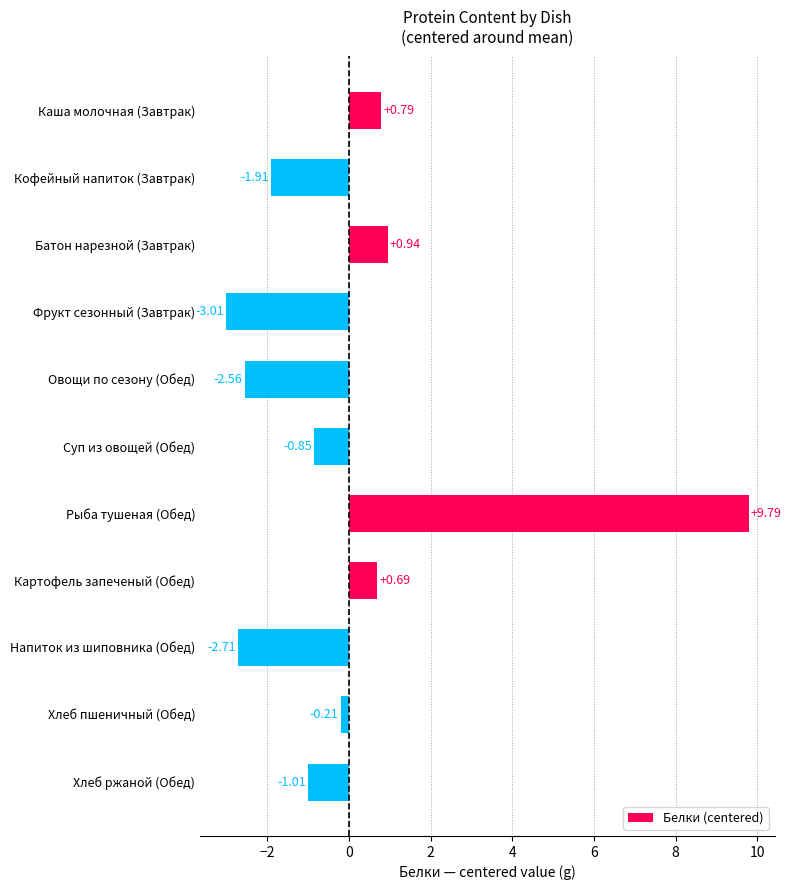

List the labels in order of value, smallest first.

Фрукт сезонный (Завтрак), Напиток из шиповника (Обед), Овощи по сезону (Обед), Кофейный напиток (Завтрак), Хлеб ржаной (Обед), Суп из овощей (Обед), Хлеб пшеничный (Обед), Картофель запеченый (Обед), Каша молочная (Завтрак), Батон нарезной (Завтрак), Рыба тушеная (Обед)